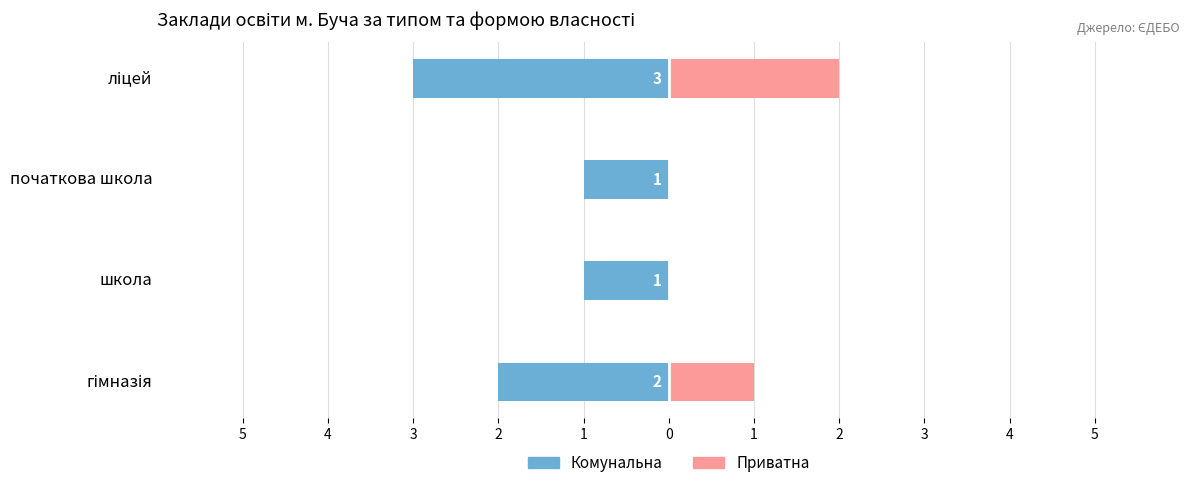

Does the chart contain stacked bars?

No